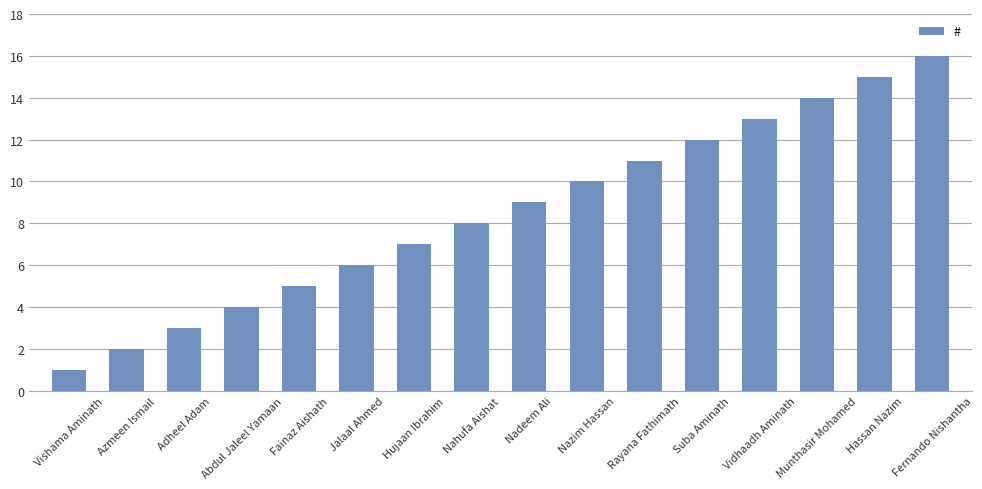

Reading left to right, transcribe all the data shown in this chart.

1	2	3	4	5	6	7	8	9	10	11	12	13	14	15	16